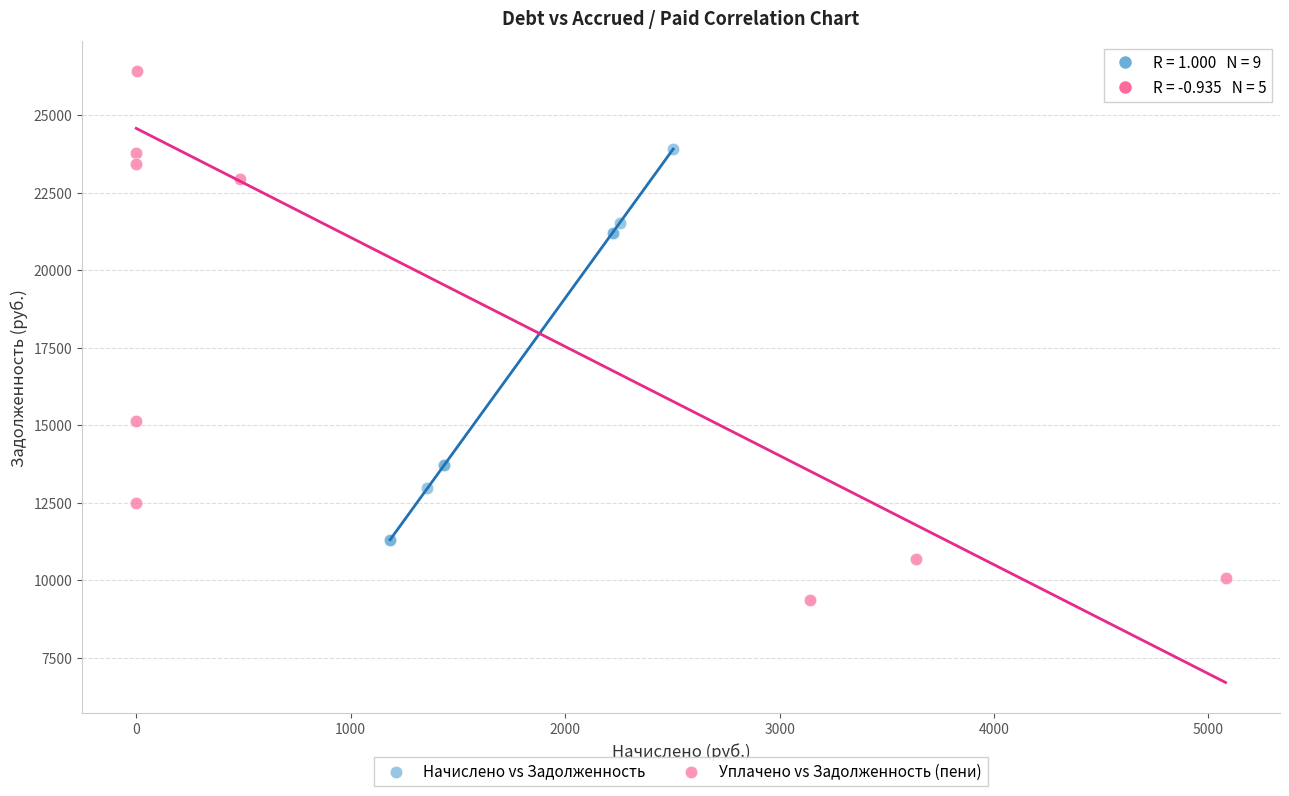

Which series contains the highest Y value?

Уплачено vs Задолженность (пени)